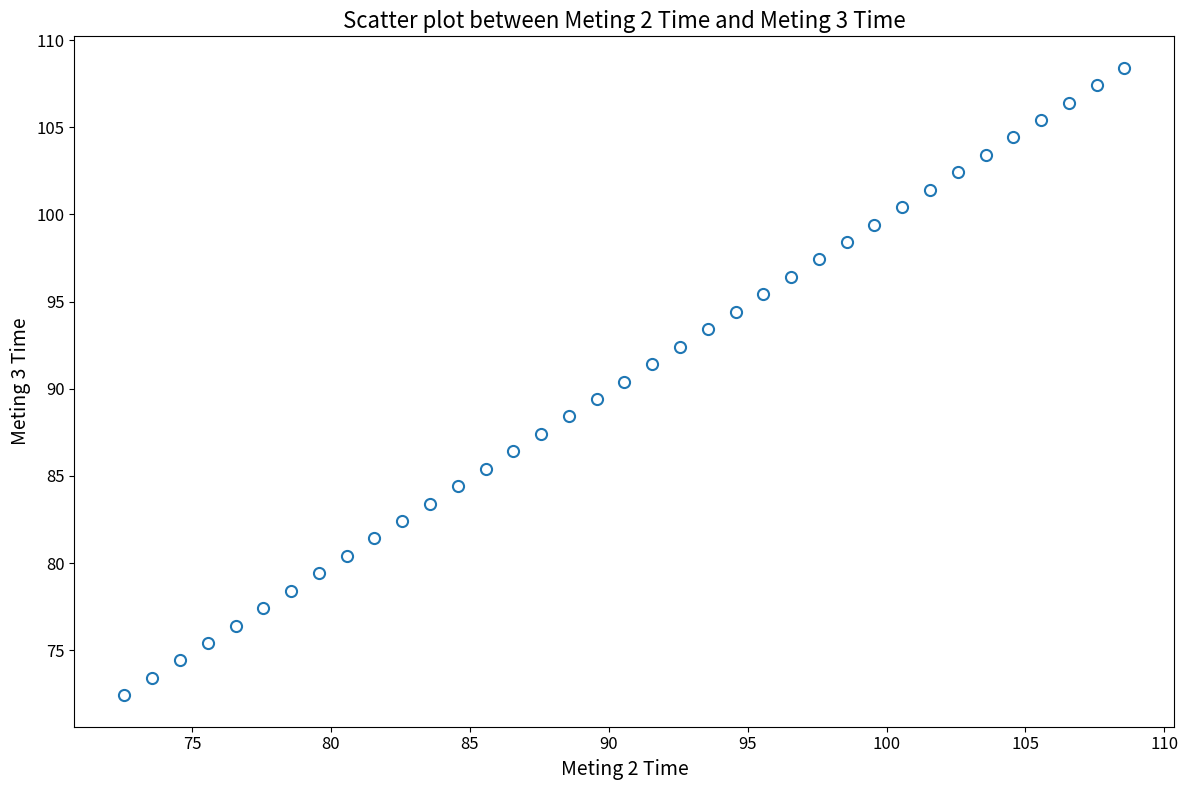

What is the range of Y values (max minus min)?

36.0